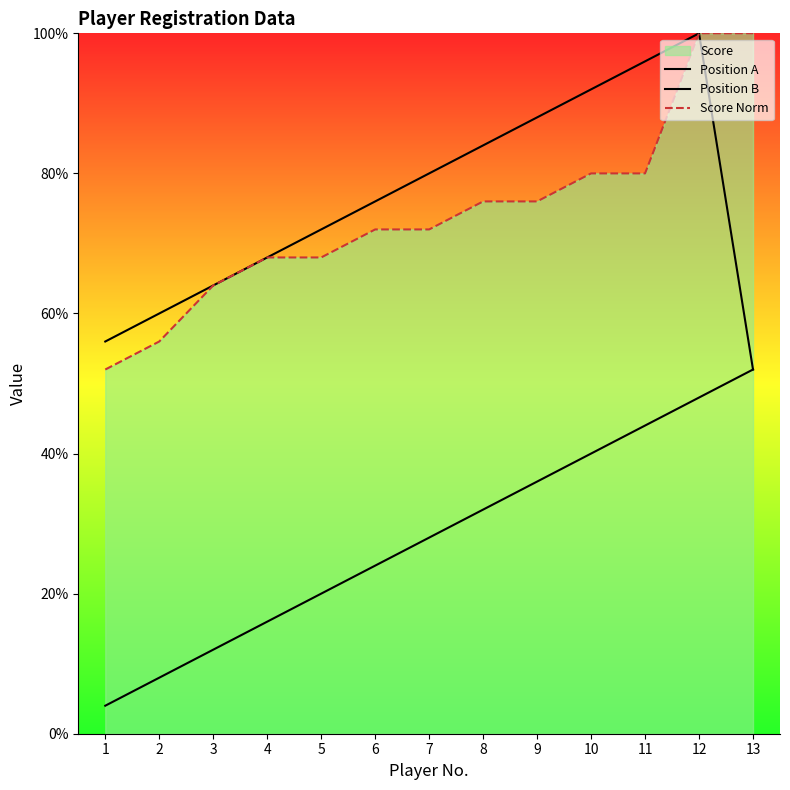

What value does the Score Norm series have at 10?

80.0